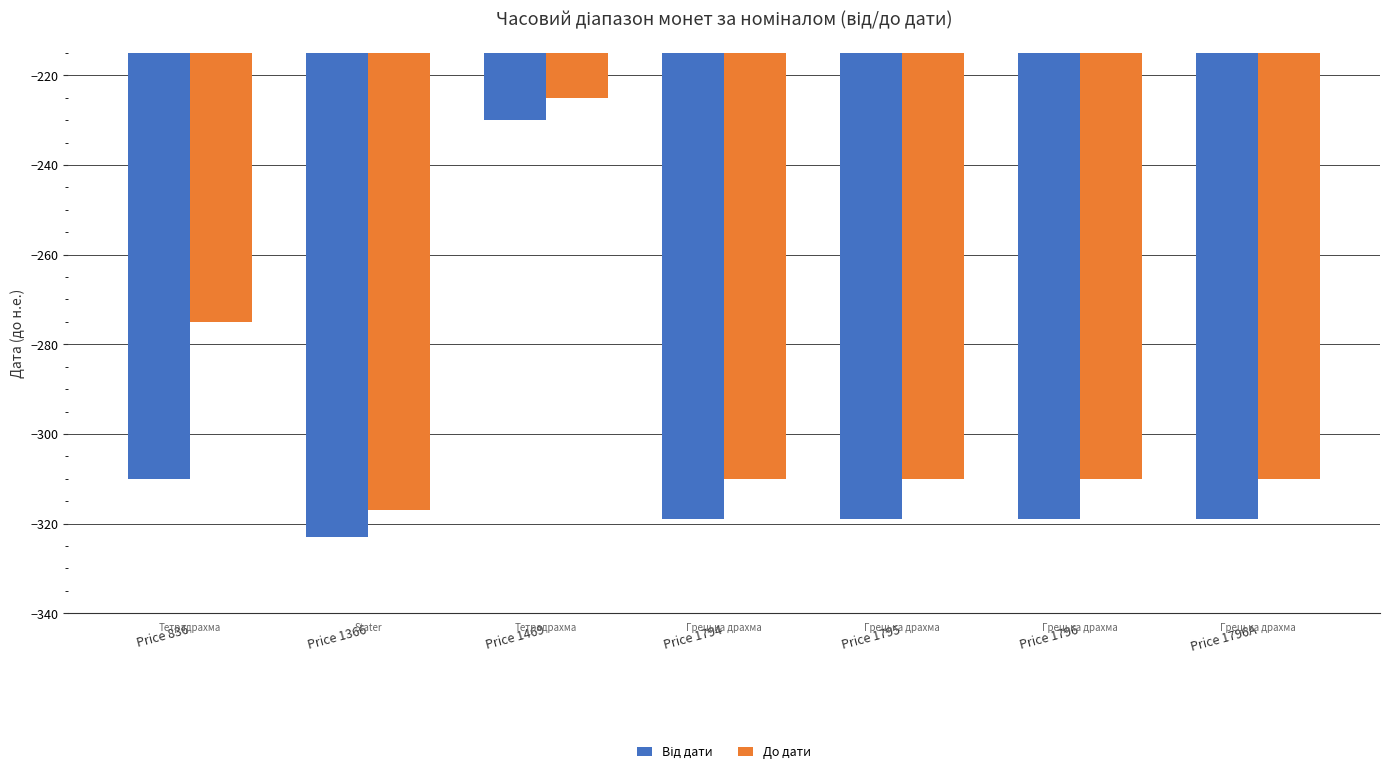

At which category is the sum across all series the highest?

Price 1469